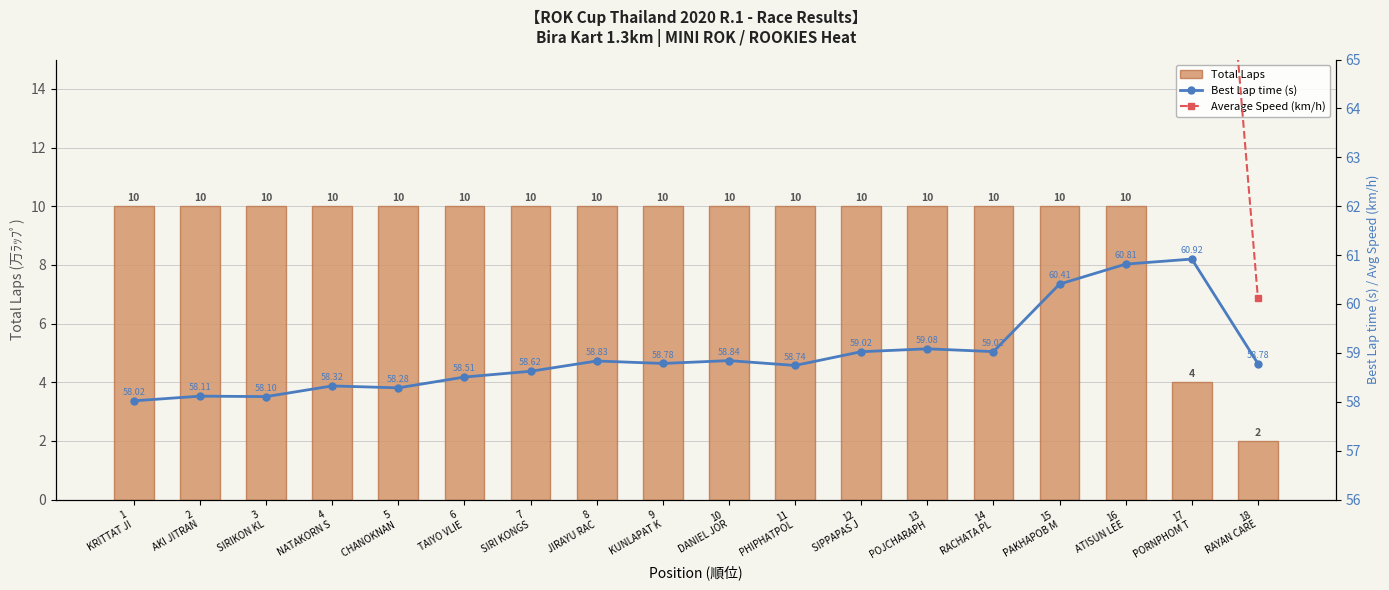

What are all the series names shown in the legend?

Total Laps, Best Lap time (s), Average Speed (km/h)